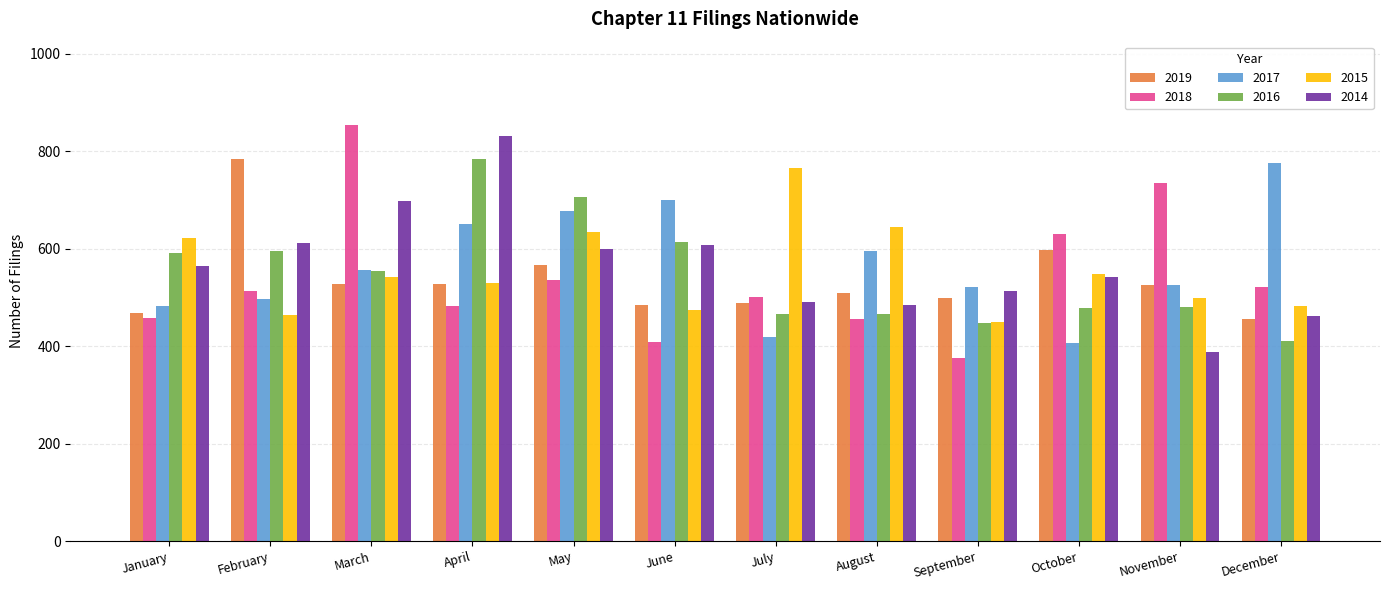

At which label does 2014 reach its minimum?

November